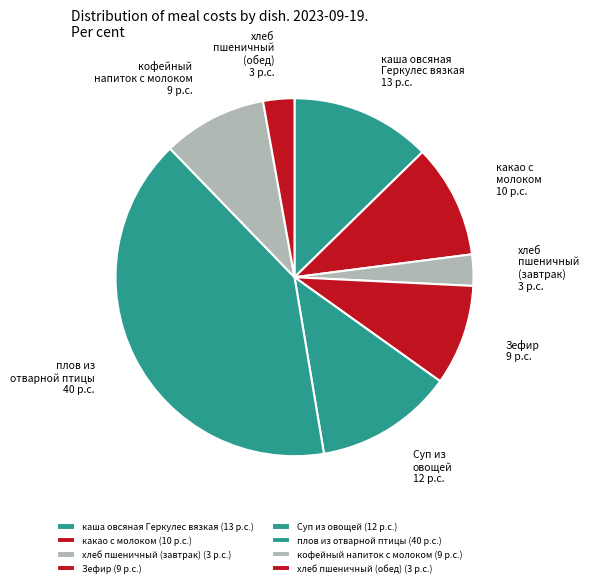

Between Зефир and хлеб пшеничный (завтрак), which is larger?

Зефир